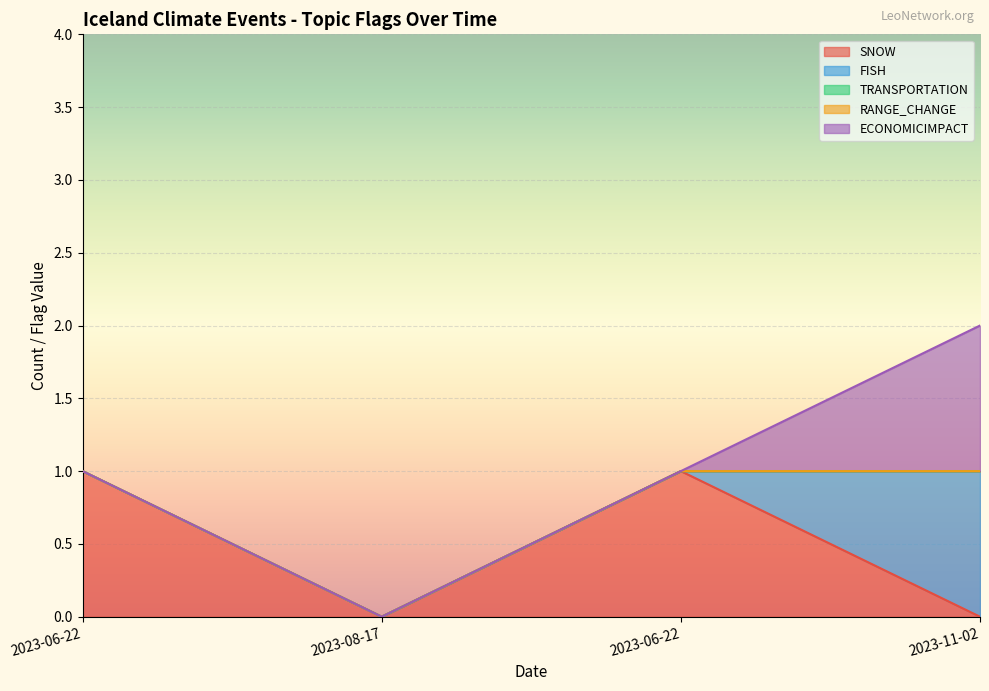

At which category is the sum across all series the highest?

2023-11-02